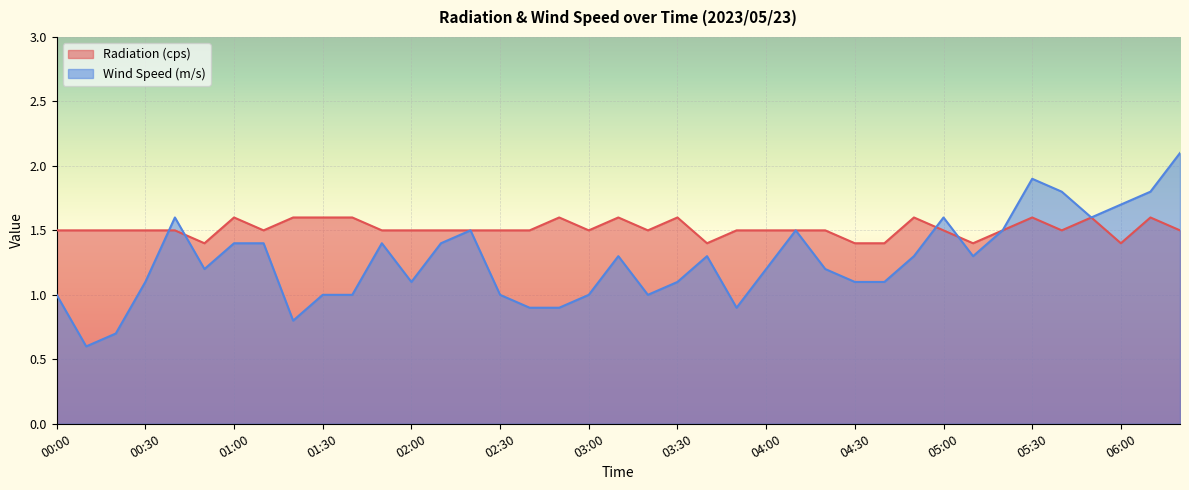

In Radiation (cps), how many points are lower than both neighbors (excluding endpoints)?

8